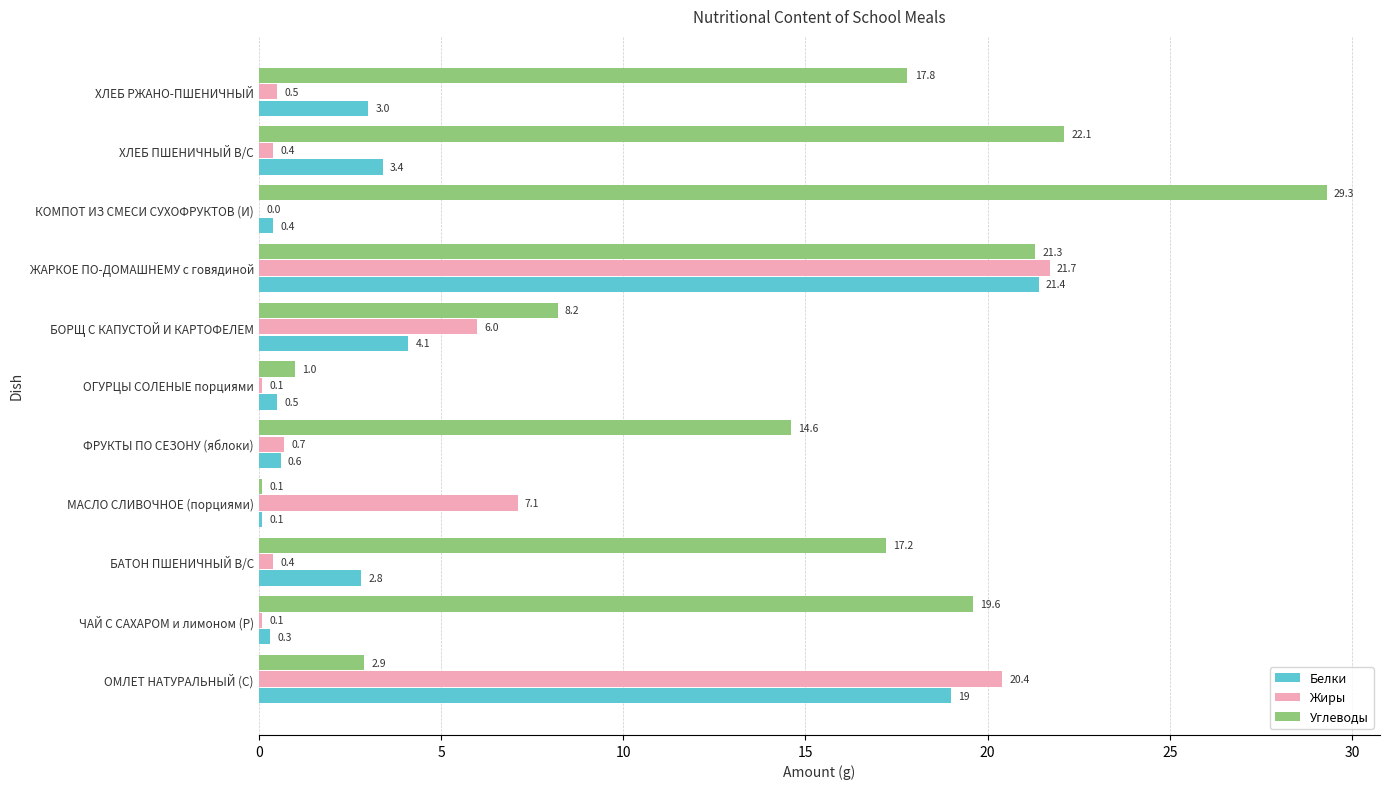

How many values in Жиры are above zero?

10